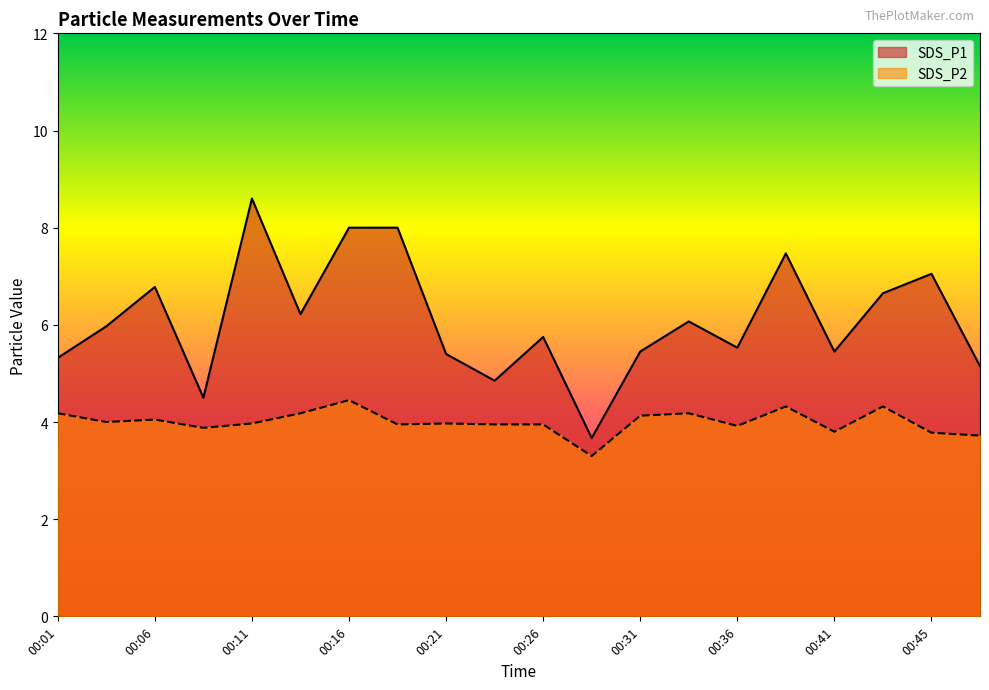

What is the minimum value shown in the chart?

3.3